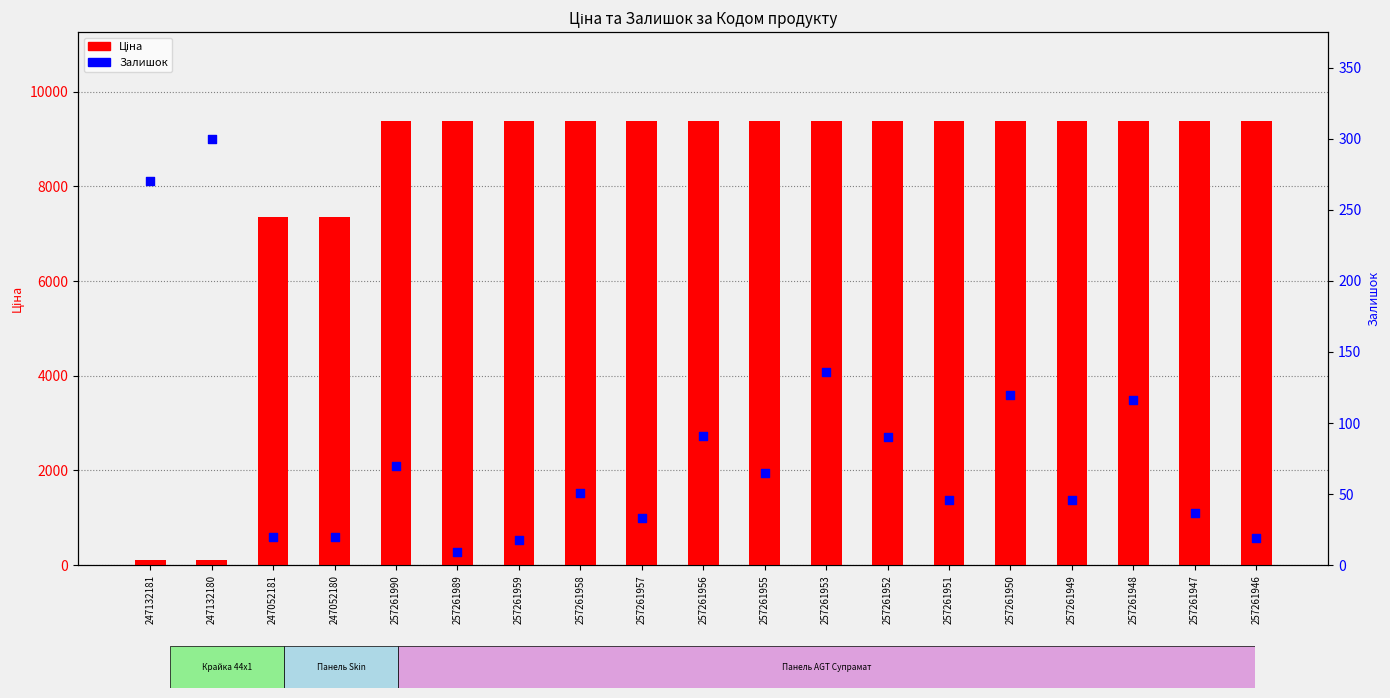

At which category is the sum across all series the highest?

257261953